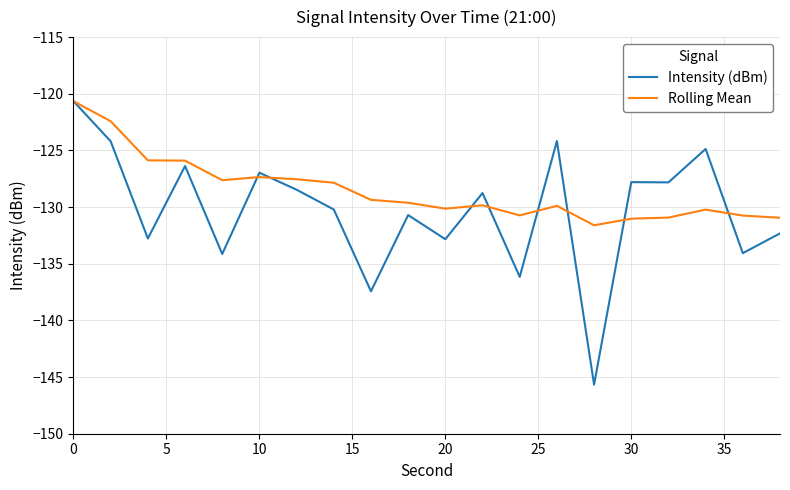

True or false: Intensity (dBm) and Rolling Mean cross at least once.

True